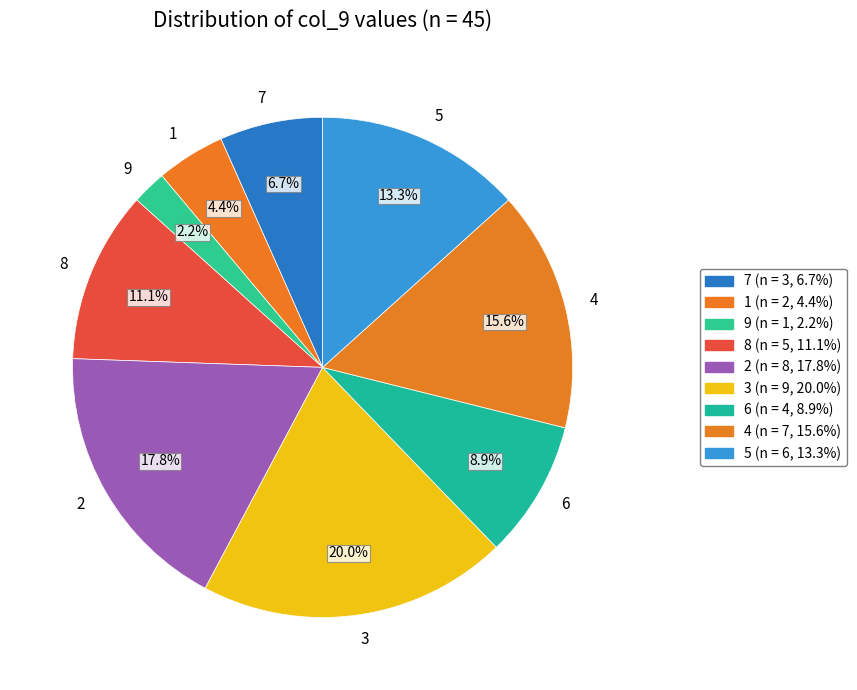

Is there any slice that represents more than half of the pie?

No